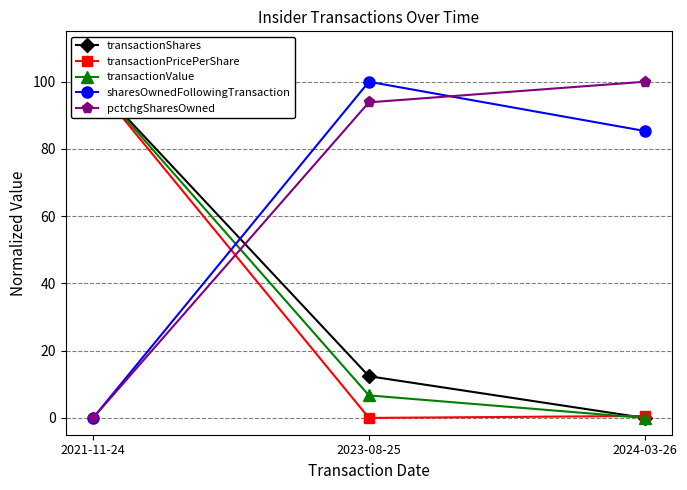

What is the label of the 2nd point from the right?

2023-08-25